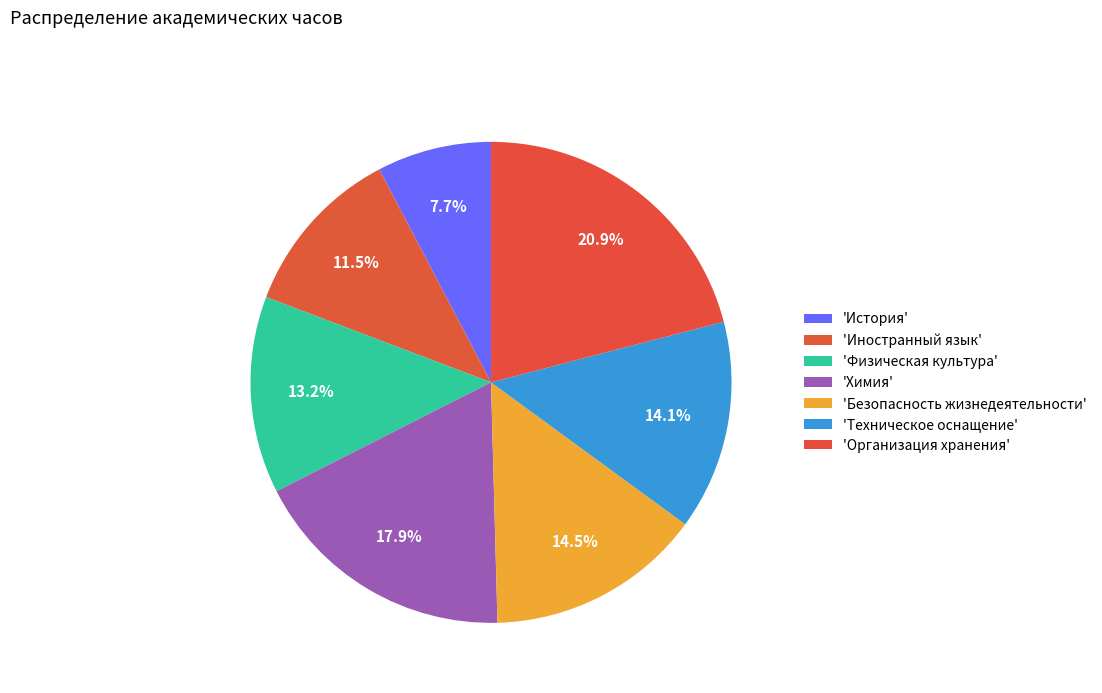

Count the number of slices in the pie.

7